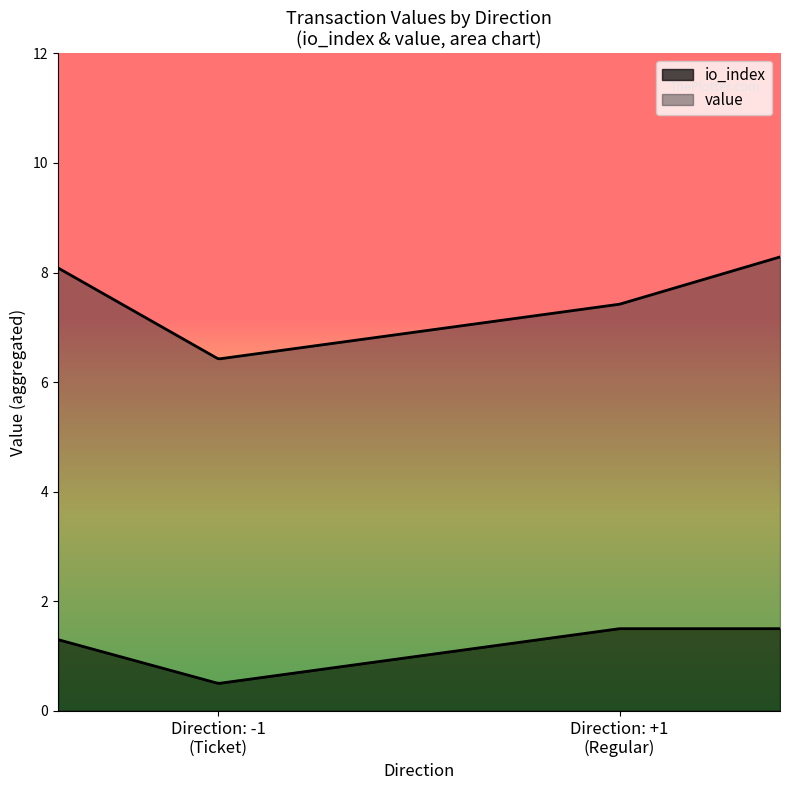

Which series ends up on top after the final intersection of io_index and value?

io_index